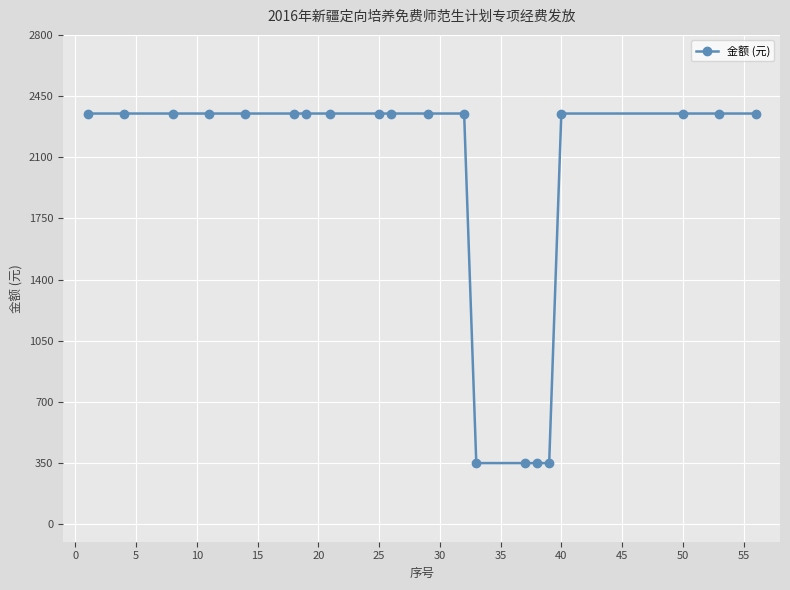

What is the value of the 10th point from the left?

2350